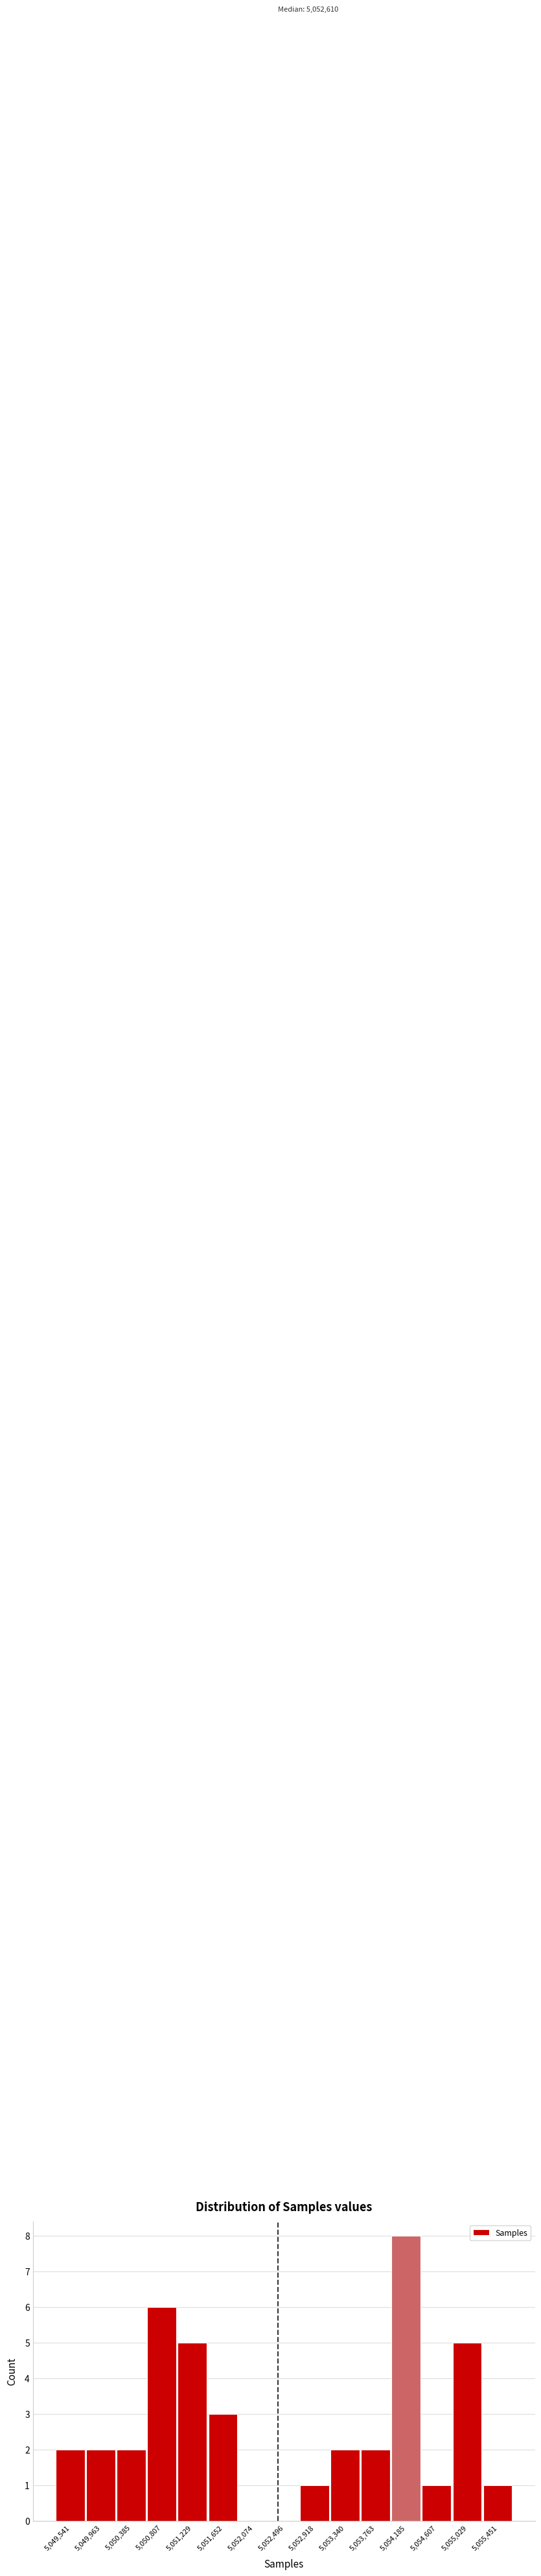

Reading left to right, extract all data points from this chart.

5,049,541=2	5,049,963=2	5,050,385=2	5,050,807=6	5,051,229=5	5,051,652=3	5,052,074=0	5,052,496=0	5,052,918=1	5,053,340=2	5,053,763=2	5,054,185=8	5,054,607=1	5,055,029=5	5,055,451=1